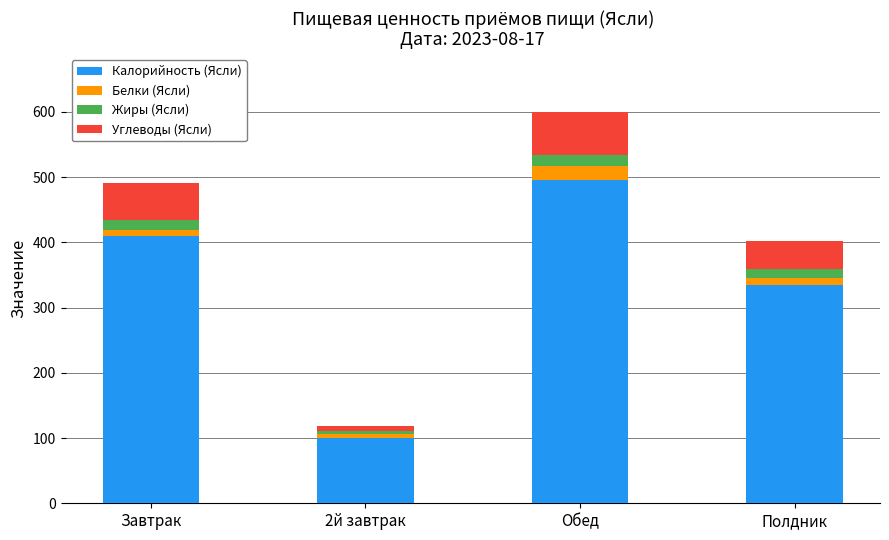

Are the bars grouped side by side (vs. stacked)?

No